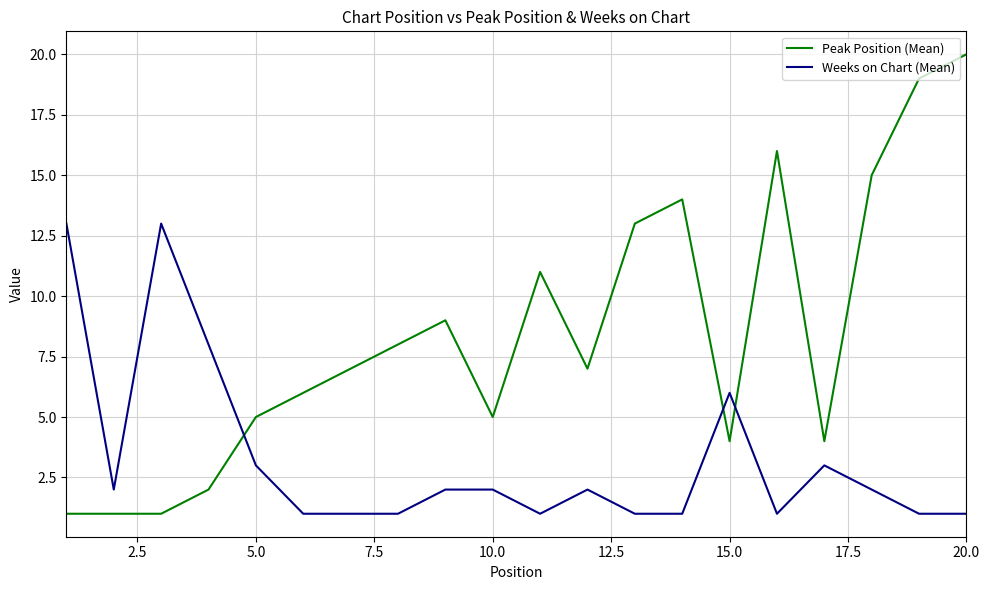

List the series in order of their peak value, lowest first.

Weeks on Chart (Mean), Peak Position (Mean)